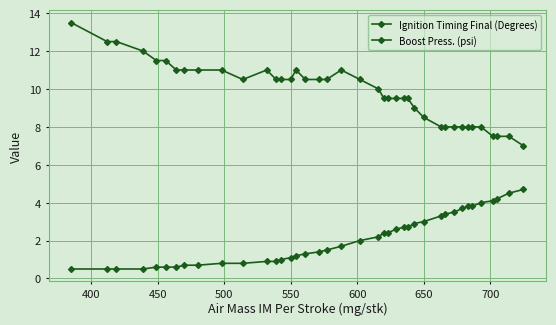

How many lines are shown in the chart?

2